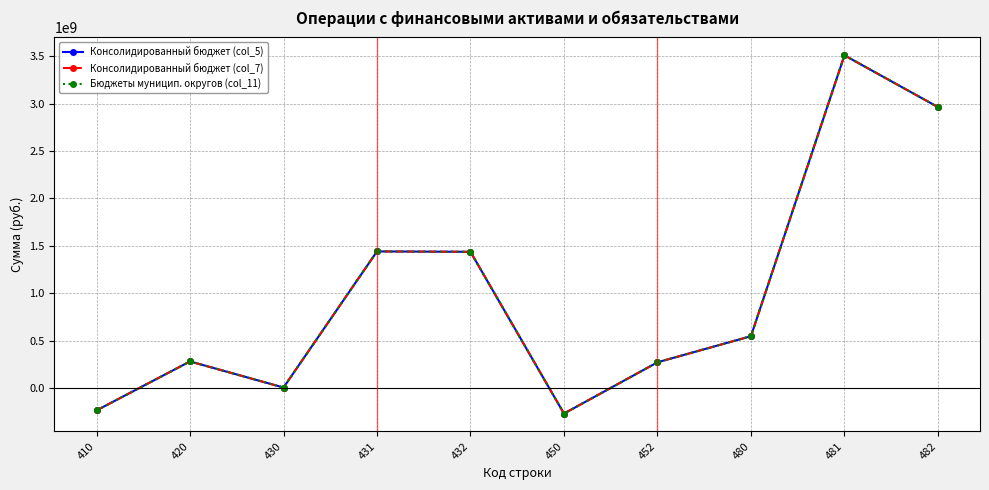

Reading left to right, transcribe all the data shown in this chart.

Консолидированный бюджет (col_5): -237355478.0	279764775.3	4165951.6	1441027317.1	1436861365.5	-270634797.2	270634797.2	546233620.9	3511221565.1	2964987944.2
Консолидированный бюджет (col_7): -237355478.0	279764775.3	4165951.6	1441027317.1	1436861365.5	-270634797.2	270634797.2	546233620.9	3511221565.1	2964987944.2
Бюджеты муницип. округов (col_11): -237355478.0	279764775.3	4165951.6	1441027317.1	1436861365.5	-270634797.2	270634797.2	546233620.9	3511221565.1	2964987944.2